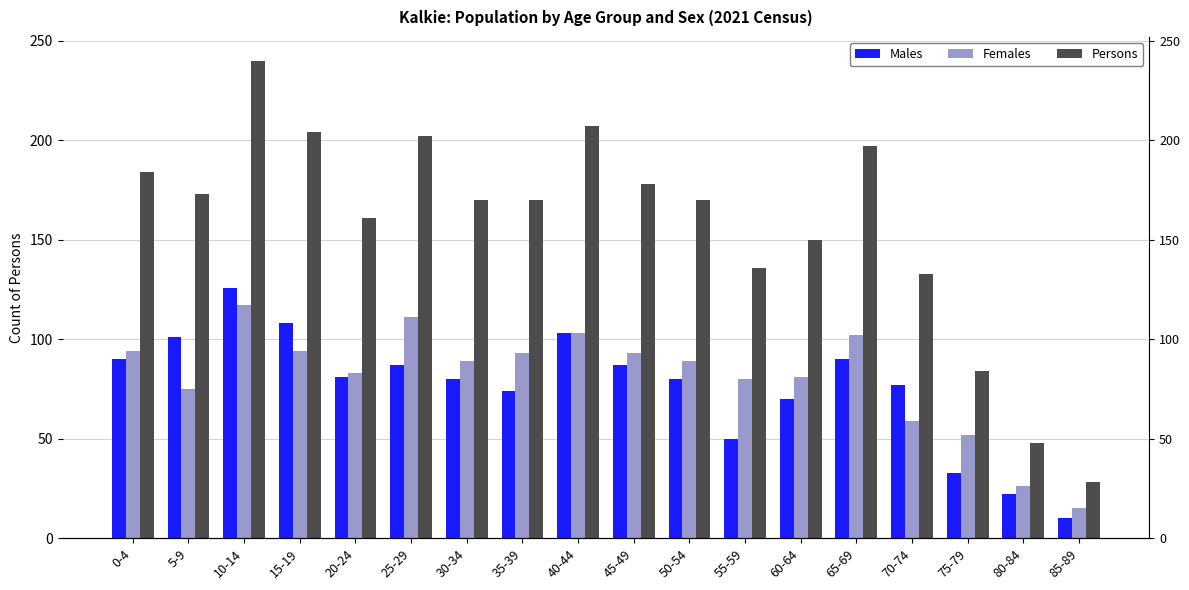

What is the sum of the Persons values at 70-74 and 25-29?

335